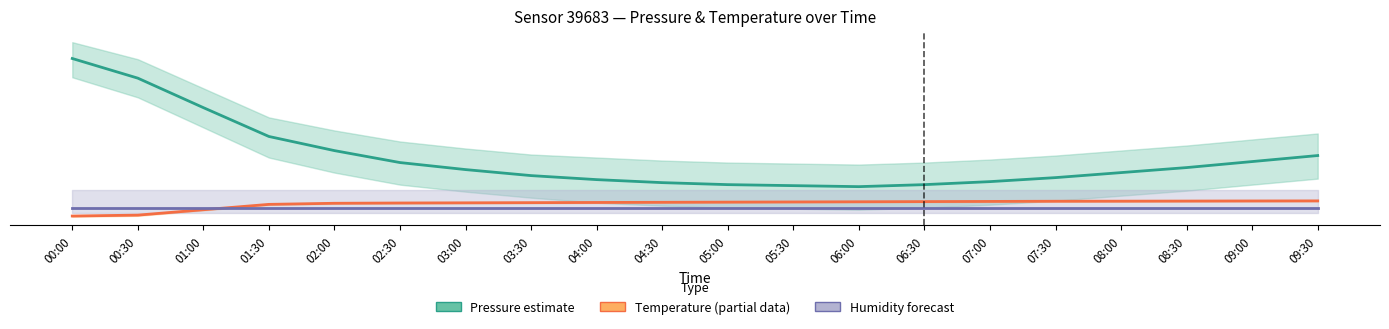

What is the average value of the Temperature (estimate) series?

13.9